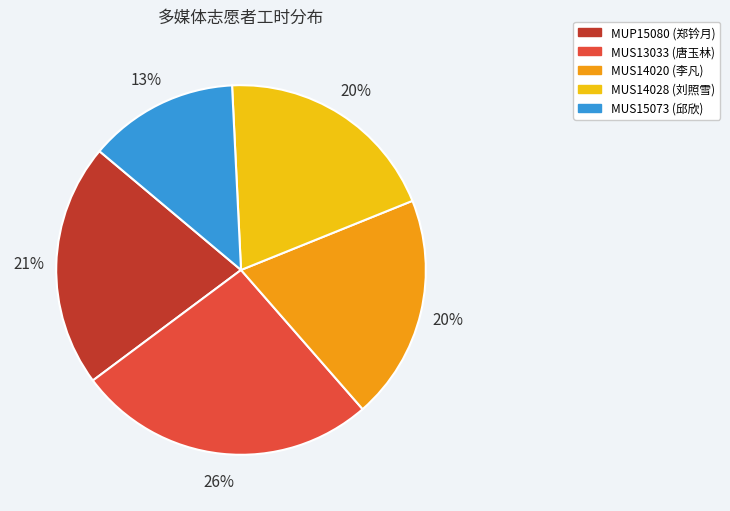

Combined, do MUS14028 and MUS14020 account for over 50%?

No